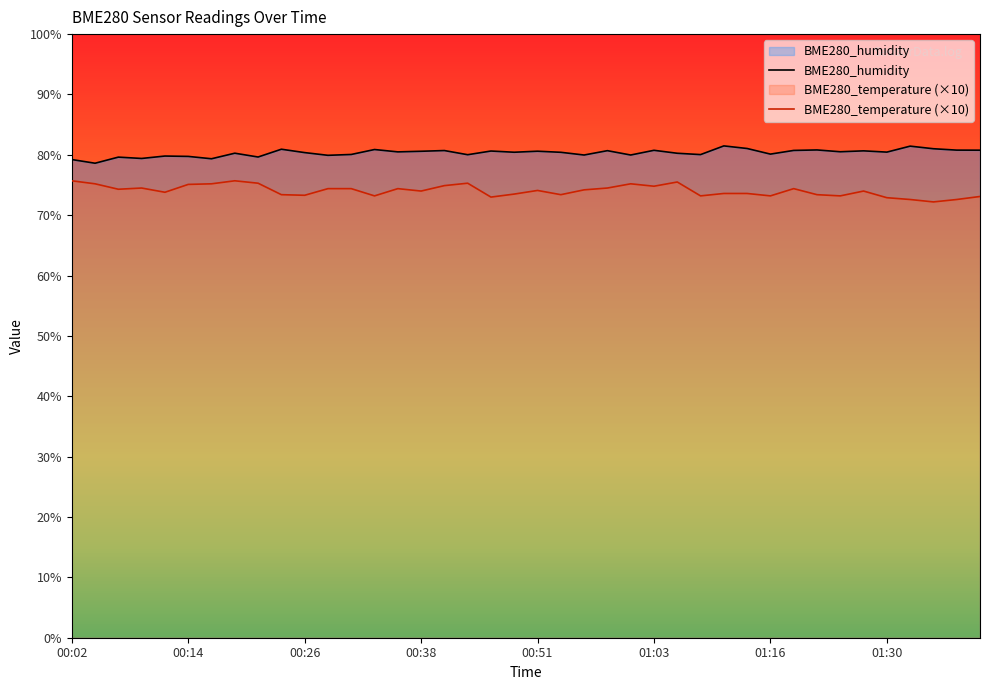

True or false: BME280_humidity and BME280_temperature intersect in this chart.

False